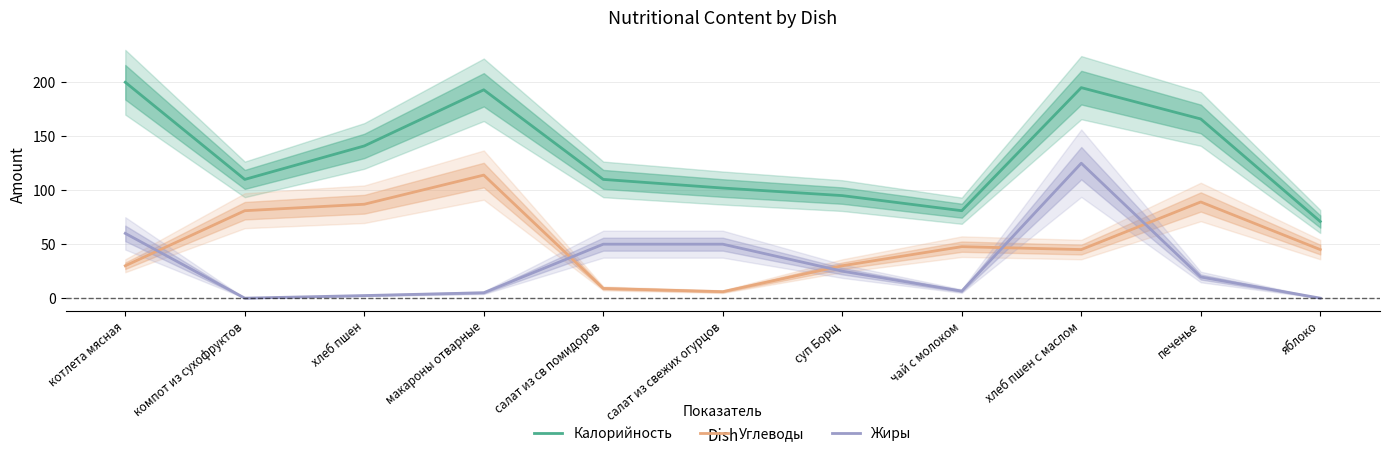

True or false: Калорийность and Углеводы intersect in this chart.

False